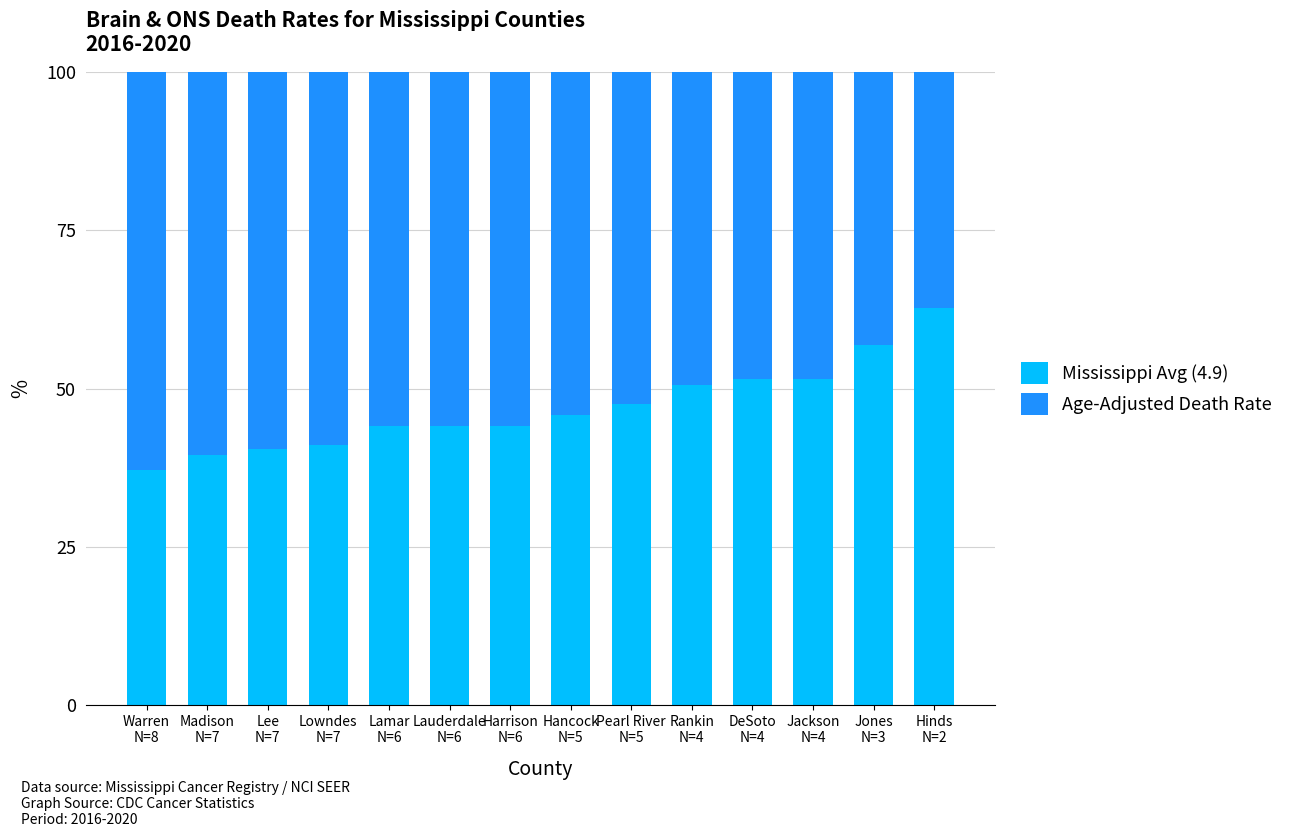

Reading left to right, transcribe the values for Mississippi Avg (4.9).

37.1	39.5	40.5	41.2	44.1	44.1	44.1	45.8	47.6	50.5	51.6	51.6	57.0	62.8